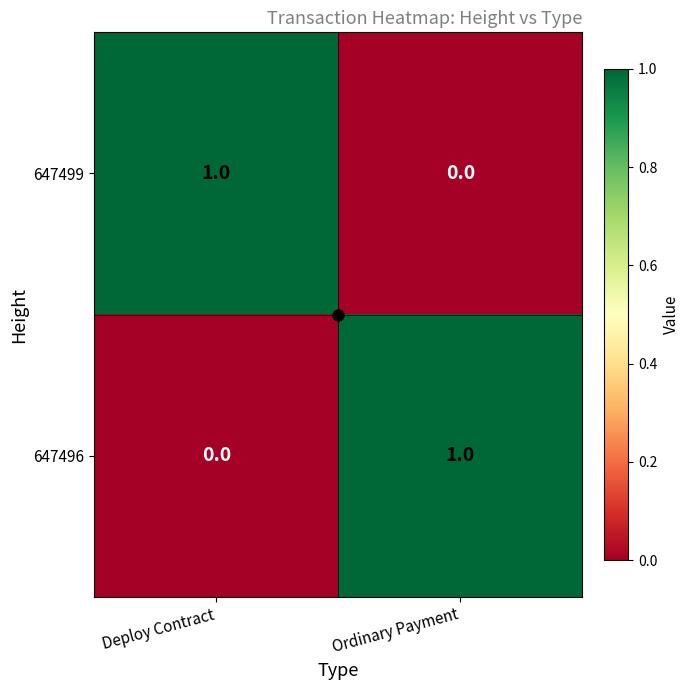

At Ordinary Payment, list the series in order from largest to smallest.

647496, 647499